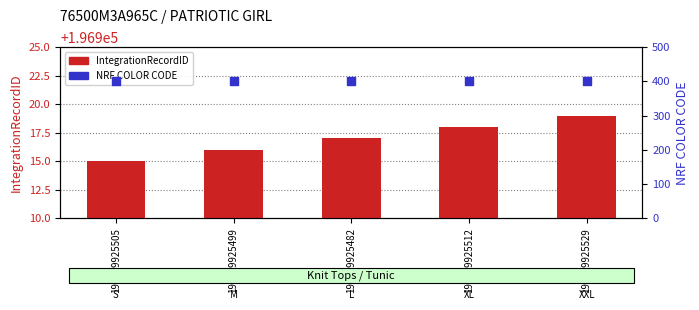

Which series reaches the maximum Y coordinate?

IntegrationRecordID